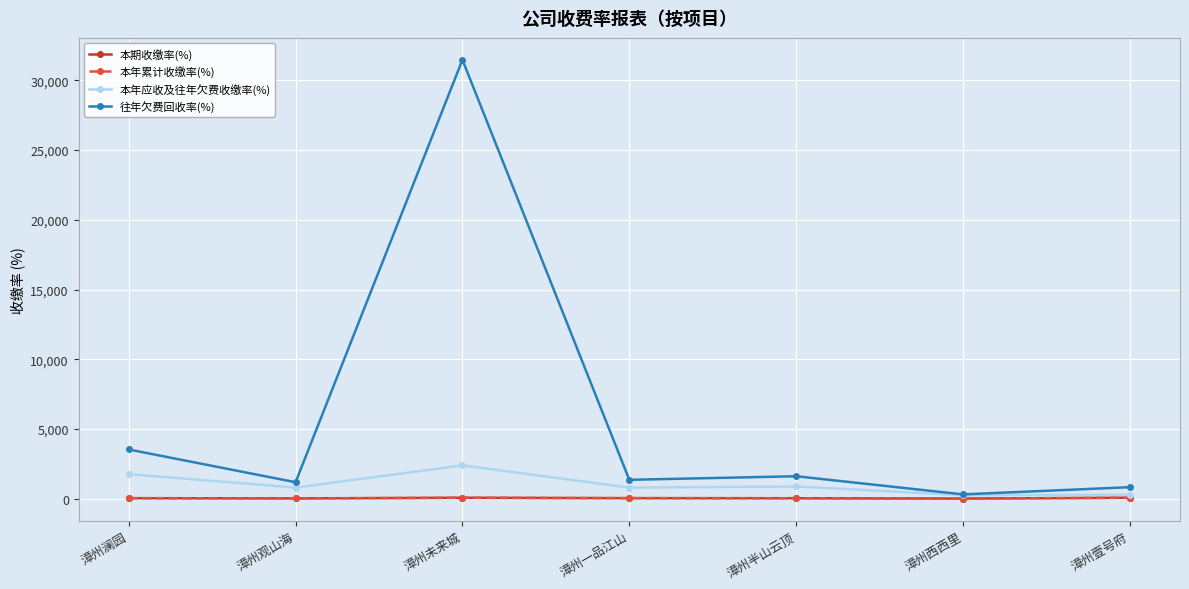

What is the difference between the maximum and minimum values in the 本期收缴率(%) series?

58.3